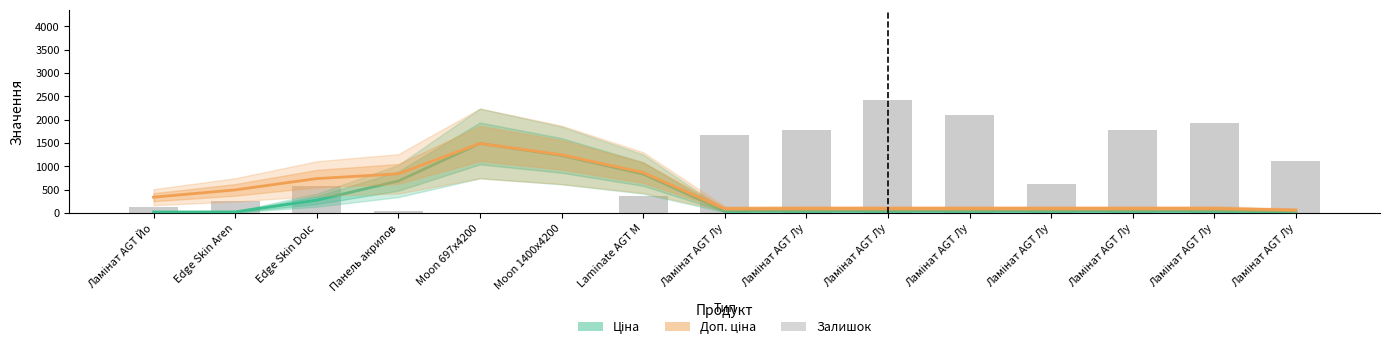

What is the sum of the Залишок values at Панель акрилов and Ламінат AGT Лу?

1960.0